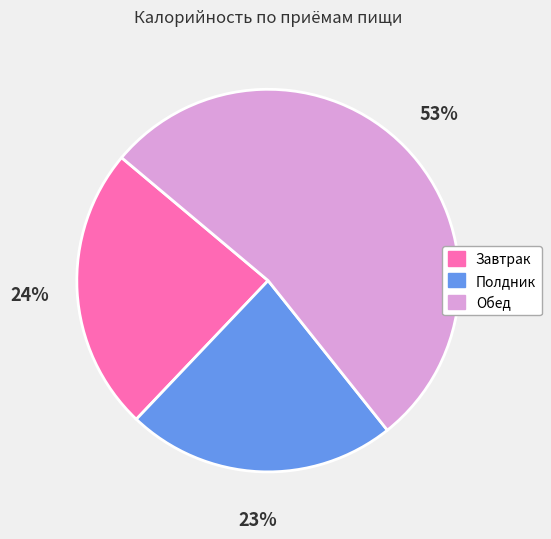

True or false: Полдник accounts for 23% of the total.

True